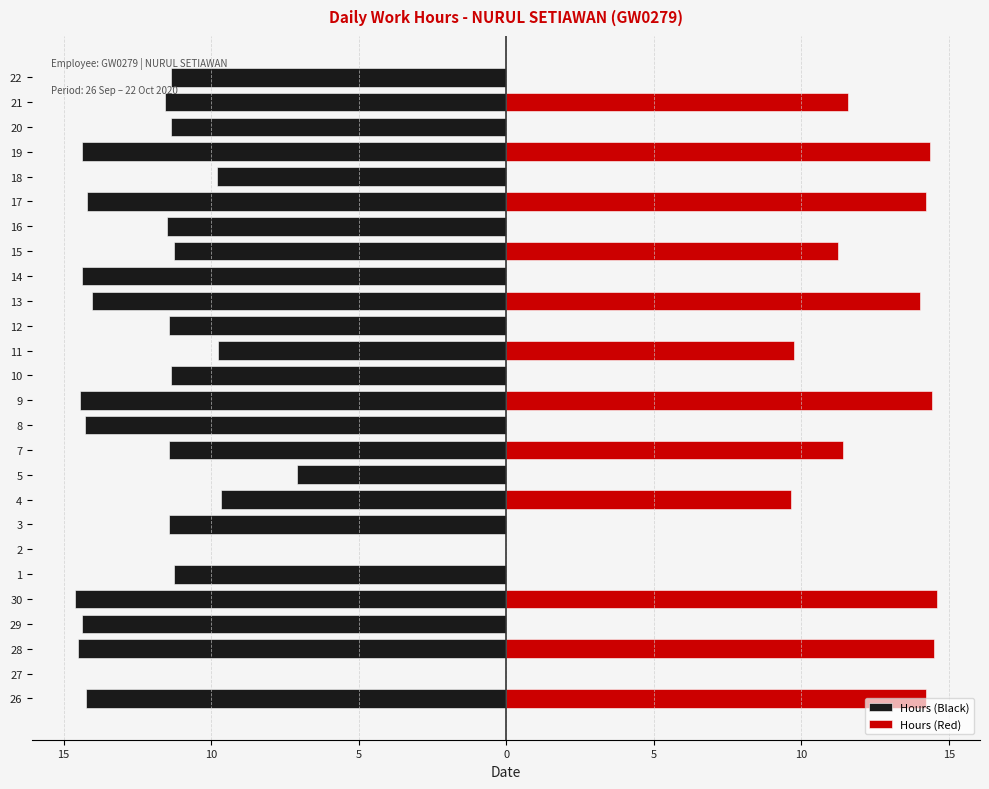

What is the label of the 18th bar from the right?

4